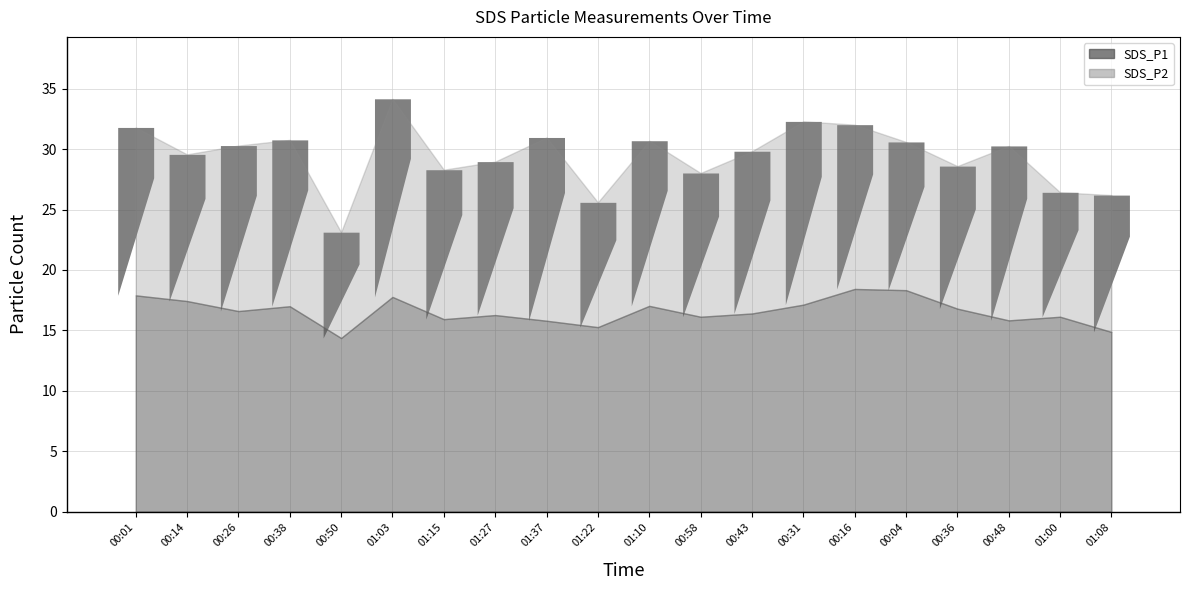

How many data points does each series have?

20